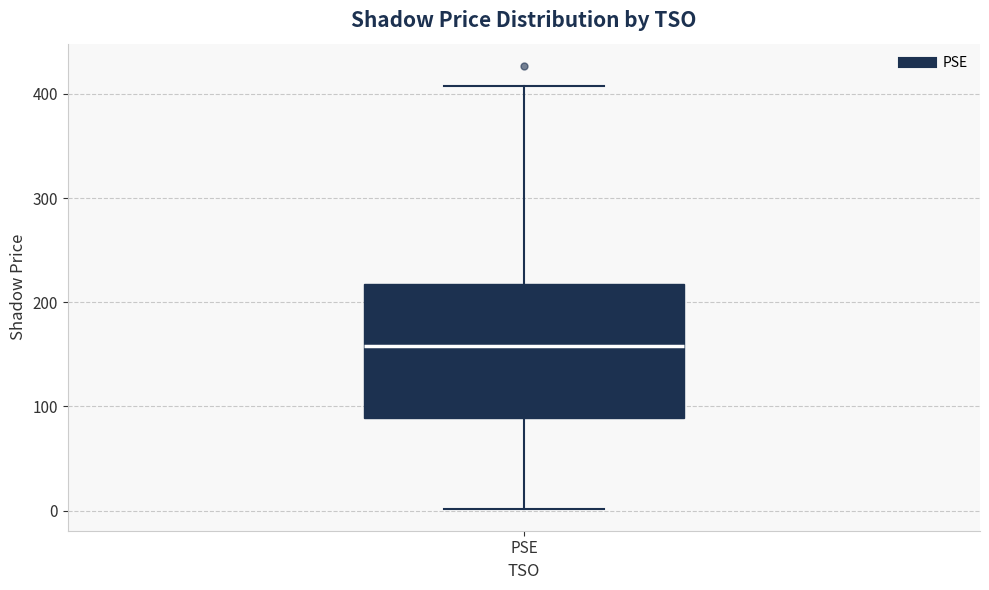

Transcribe this box plot: give where the median line is, the range the box spans, and where the two whiskers end, as read against the y-axis. The values are not printed on the chart, so give them approximately, as read against the axis.

median 160, box 90 to 220, whiskers 0 to 410